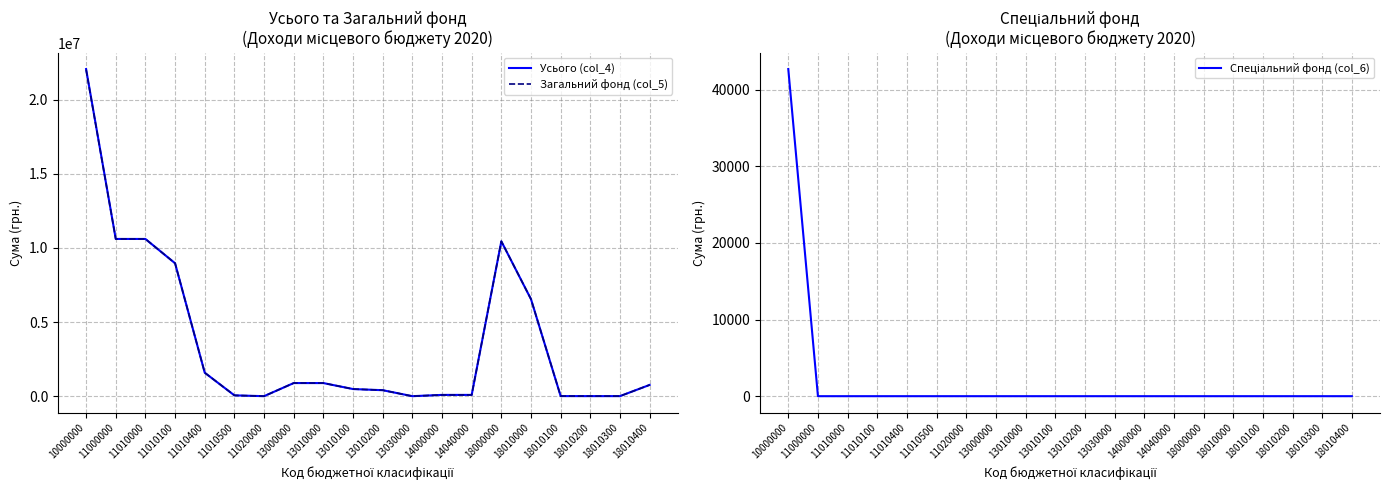

What is the average value of the Спеціальний фонд (col_6) series?

2135